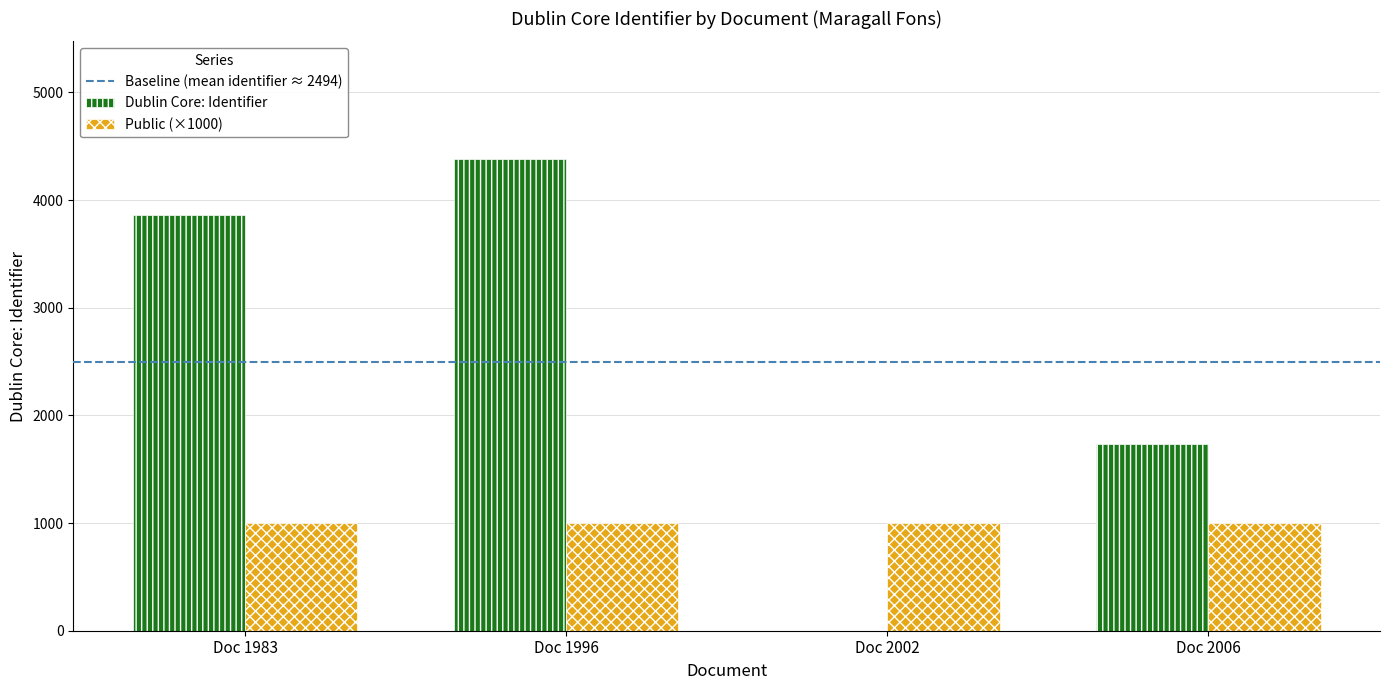

What is the sum of all Dublin Core: Identifier values?

9975